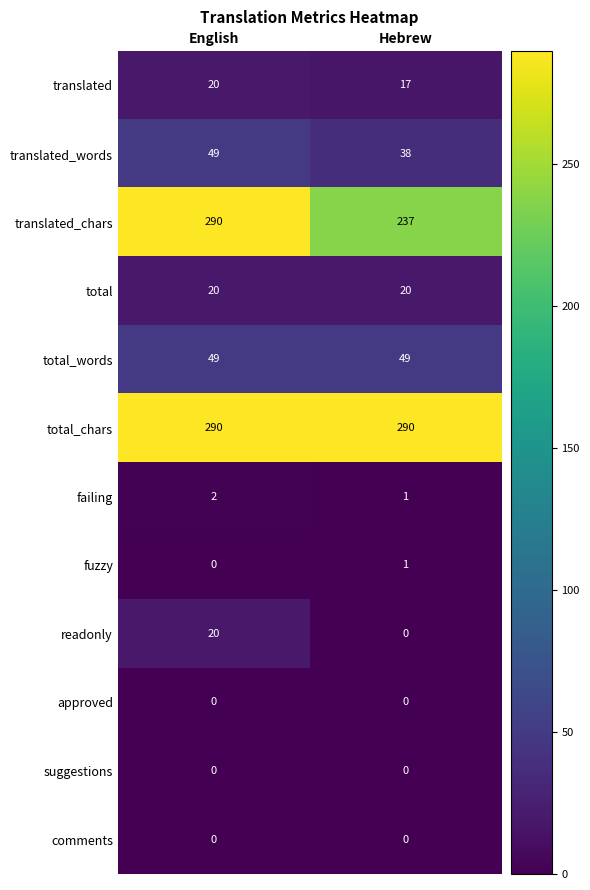

Which series has the largest range (max minus min)?

translated_chars